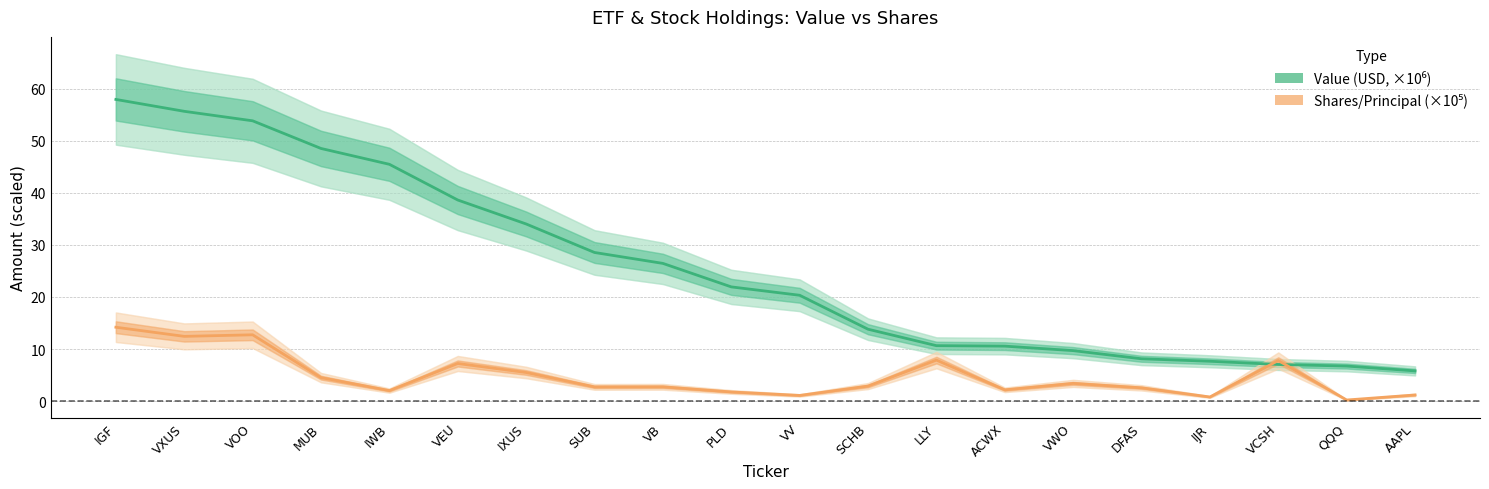

What is the sum of the Shares/Principal (×10⁵) values at ACWX and AAPL?

3.3